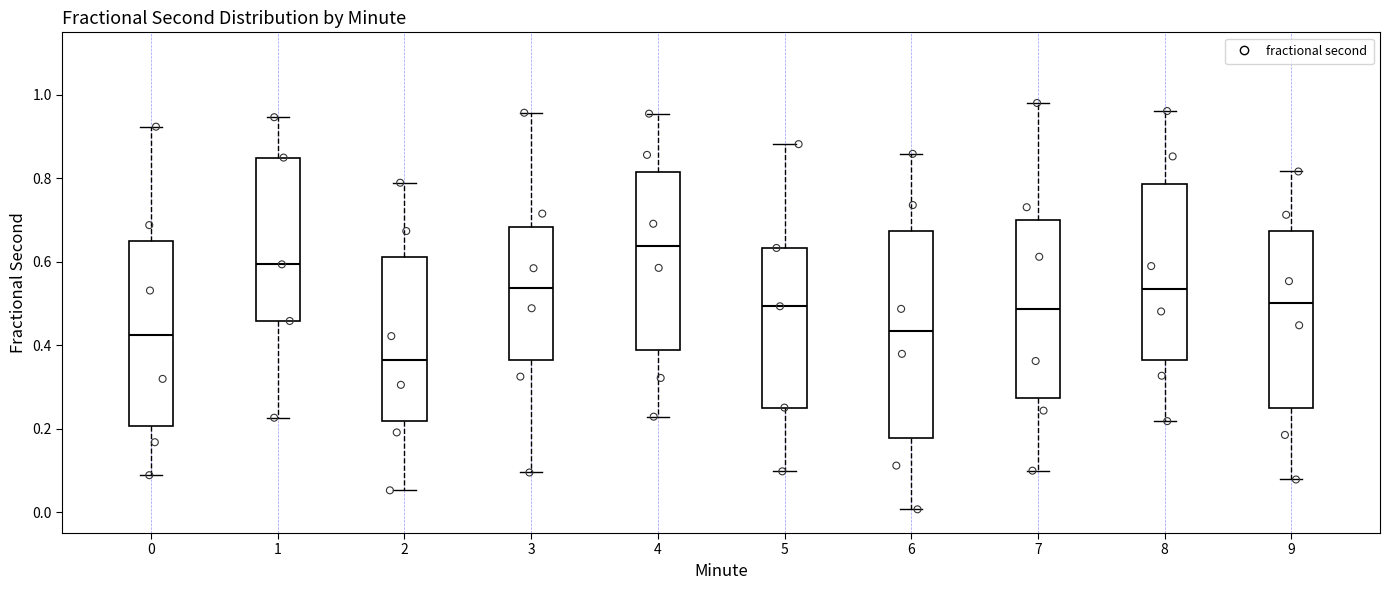

Where is the upper edge of the box at x = 3 on the y-axis? The values are not printed on the chart, so give them approximately, as read against the axis.

0.68